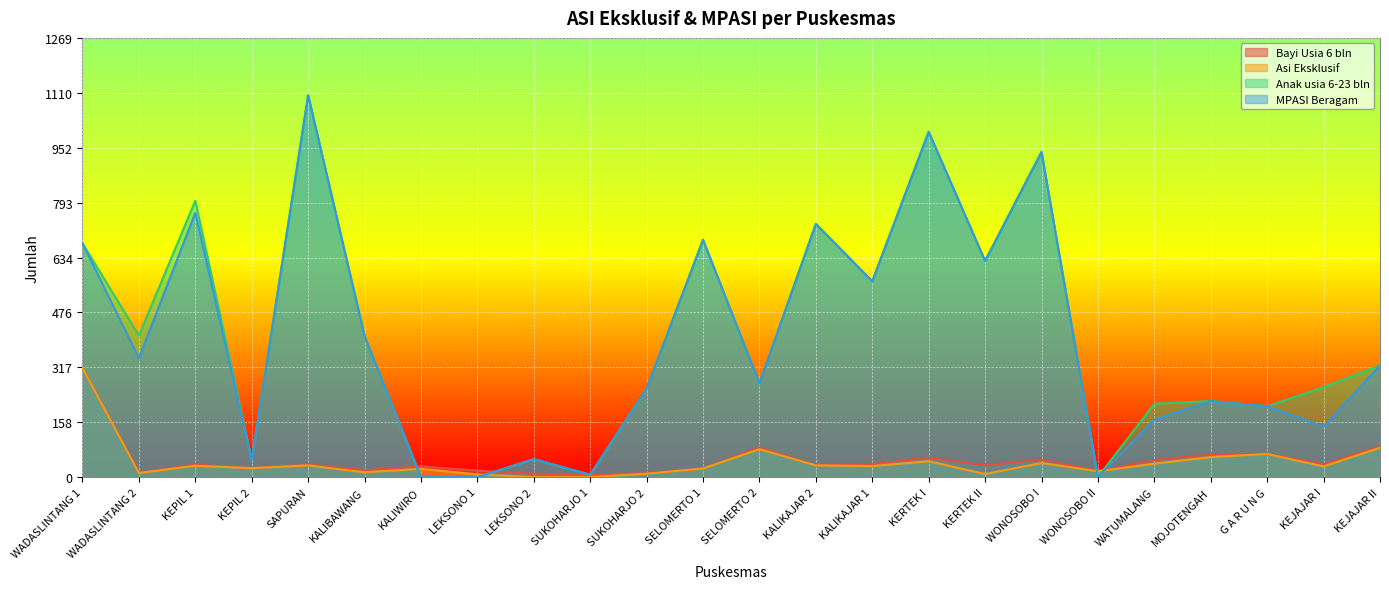

Rank the series at KEJAJAR I from lowest to highest value.

Asi Eksklusif, Bayi Usia 6 bln, MPASI Beragam, Anak usia 6-23 bln